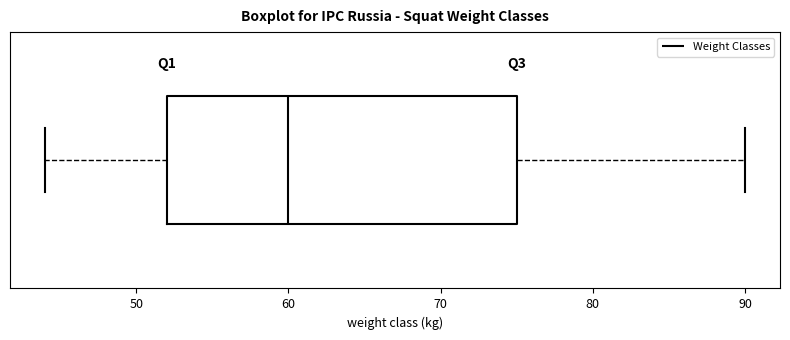

Read this box plot against the x-axis: the position of the median line, the range covered by the box, and the ends of both whiskers. The values are not printed on the chart, so give them approximately, as read against the axis.

median 60, box 52 to 75, whiskers 44 to 90